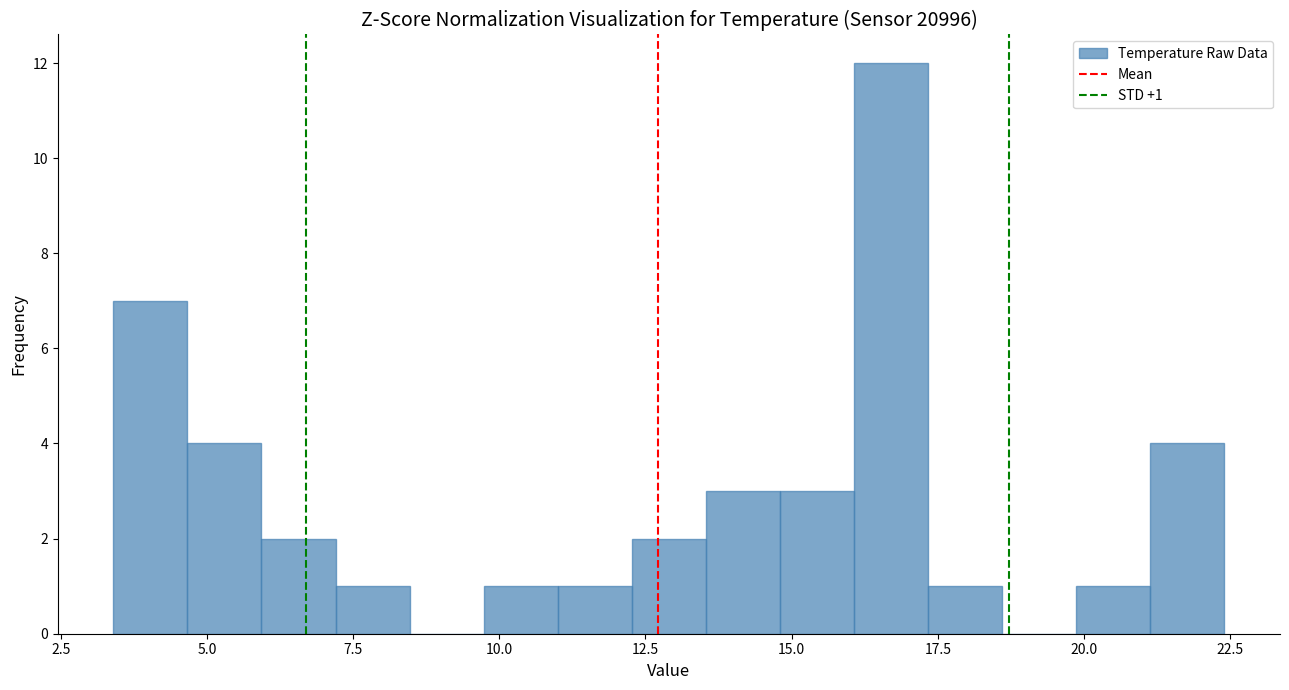

Around what value on the x-axis is the tallest bar? Give the approximate position of its centre, as read against the axis.

16.5